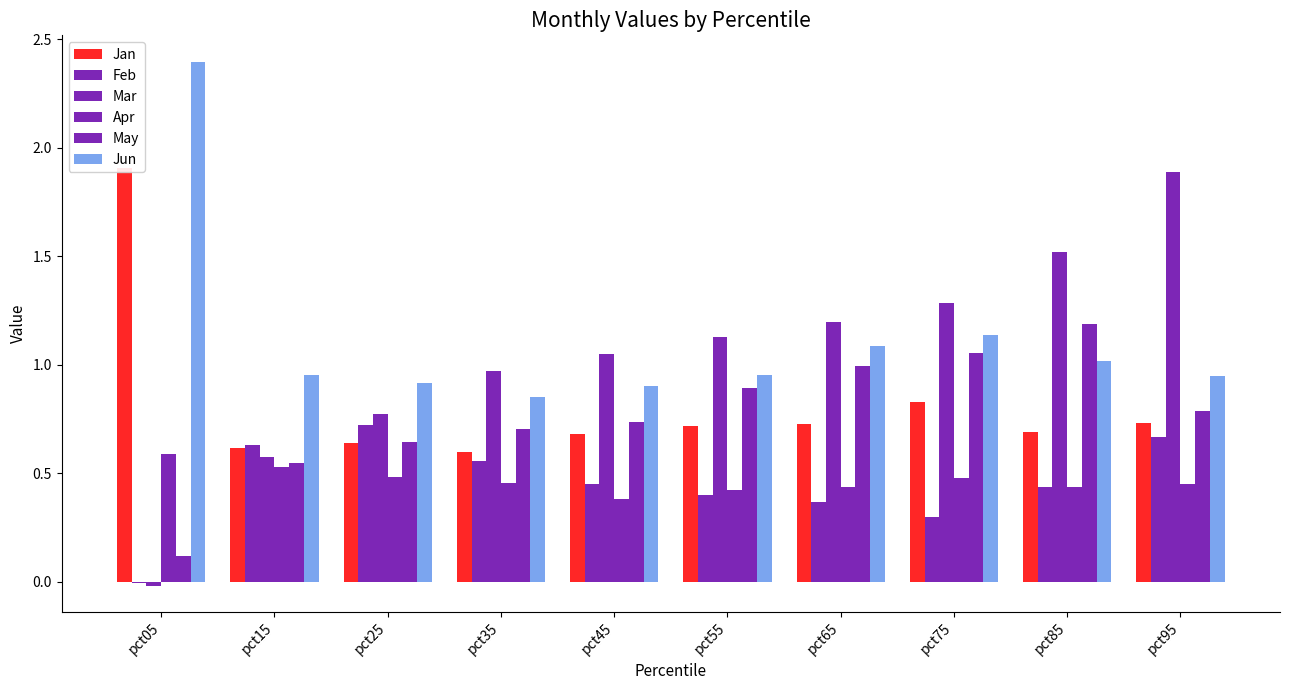

Which category has the highest value in the Apr series?

pct05